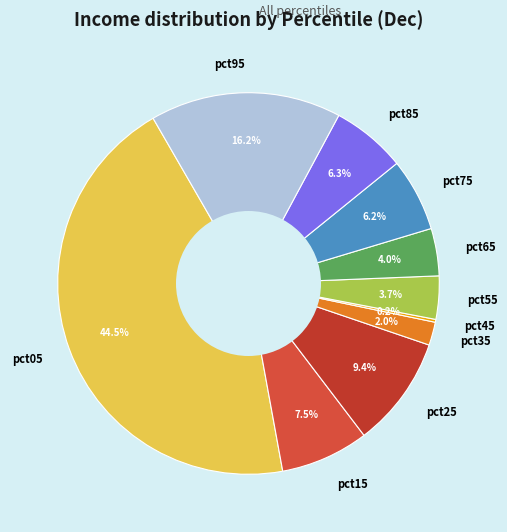

Does pct55 represent more than half of the total?

No